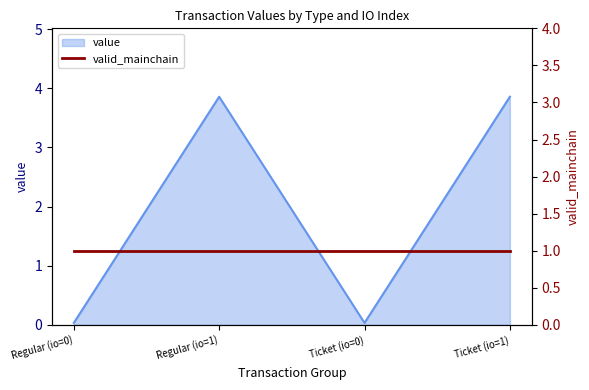

At which category does the data reach its first local valley?

Ticket (io=0)